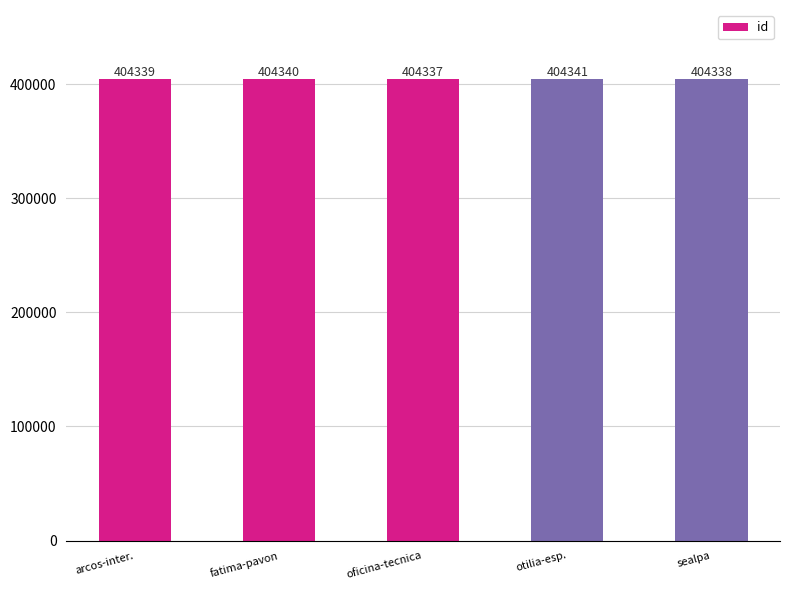

Which label corresponds to the largest value in the chart?

otilia-esp.